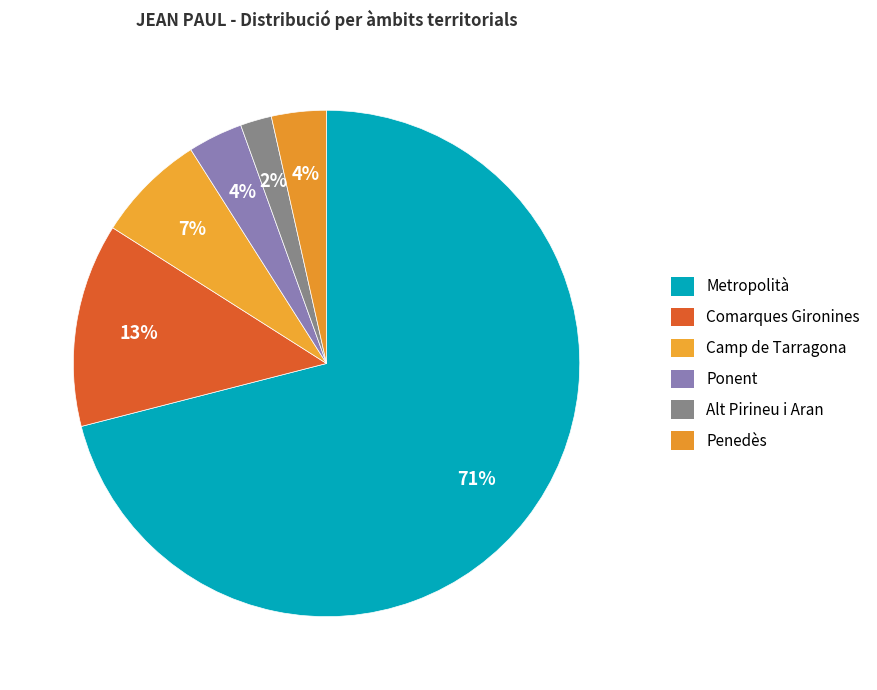

What percentage do Alt Pirineu i Aran and Comarques Gironines together represent?

15.0%